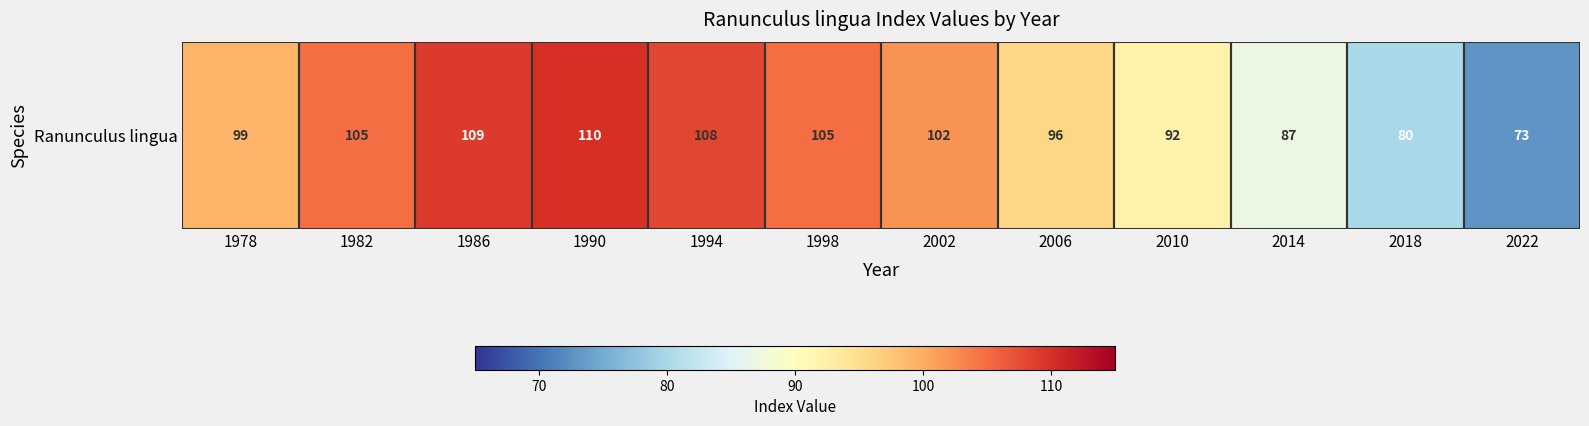

Reading left to right, what are all the values shown in this chart?

99	105	109	110	108	105	102	96	92	87	80	73